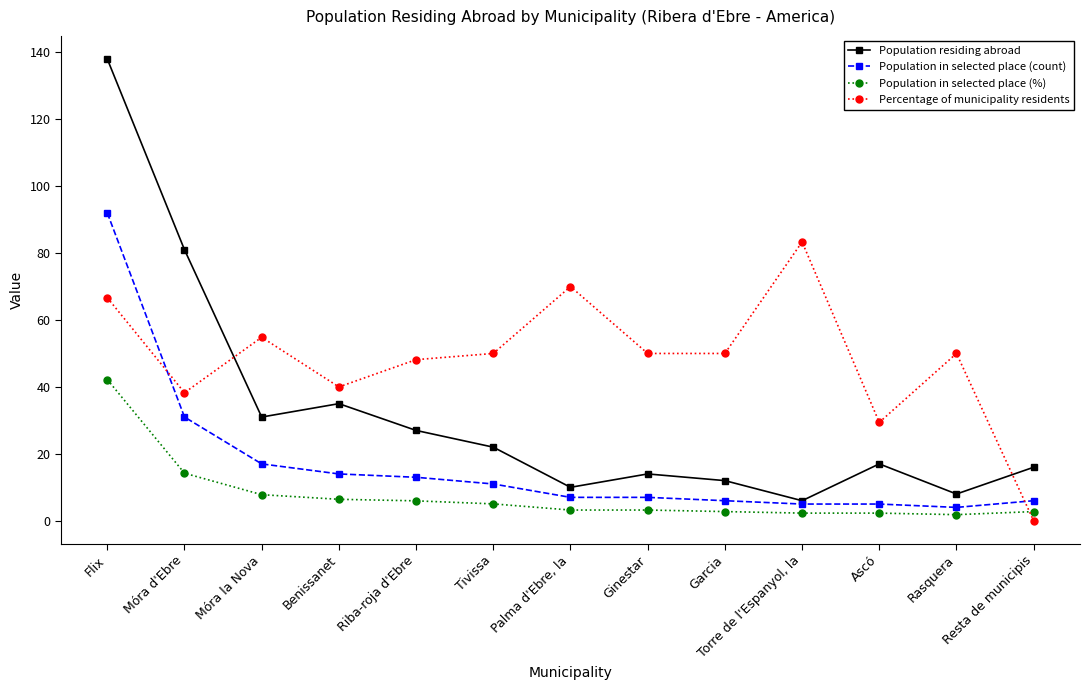

What is the label of the 8th point from the right?

Tivissa